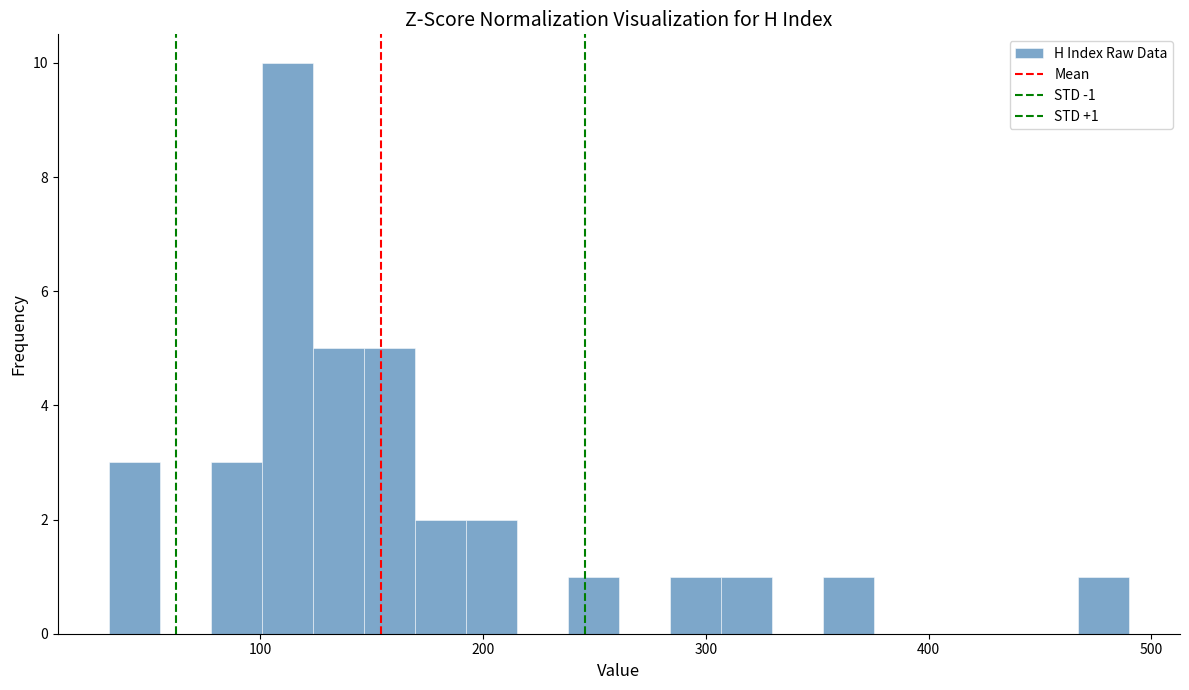

Read against the x-axis, roughly where is the centre of the tallest bar?

110